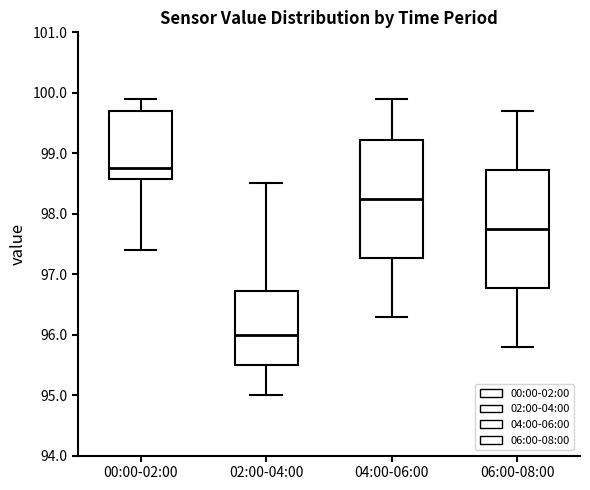

Reading left to right, read every box against the y-axis: the position of its median line, the range the box covers, and the ends of its whiskers. The values are not printed on the chart, so give them approximately, as read against the axis.

00:00-02:00: median 98.8, box 98.6 to 99.7, whiskers 97.4 to 99.9
02:00-04:00: median 96.0, box 95.5 to 96.7, whiskers 95.0 to 98.5
04:00-06:00: median 98.3, box 97.3 to 99.2, whiskers 96.3 to 99.9
06:00-08:00: median 97.8, box 96.8 to 98.7, whiskers 95.8 to 99.7